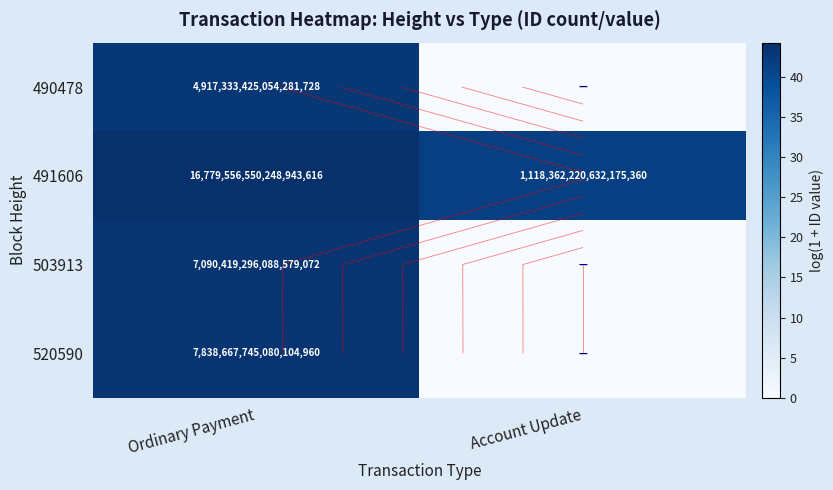

At how many categories does at least one series exceed 34?

2